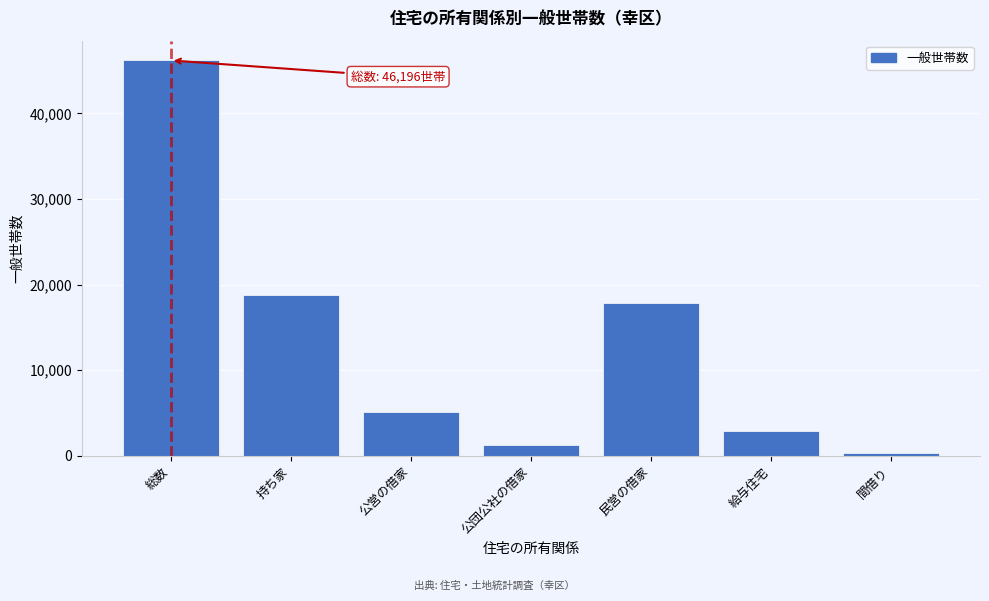

Reading left to right, list all the values displayed in this chart.

総数=46196	持ち家=18792	公営の借家=5075	公団公社の借家=1253	民営の借家=17828	給与住宅=2881	間借り=367